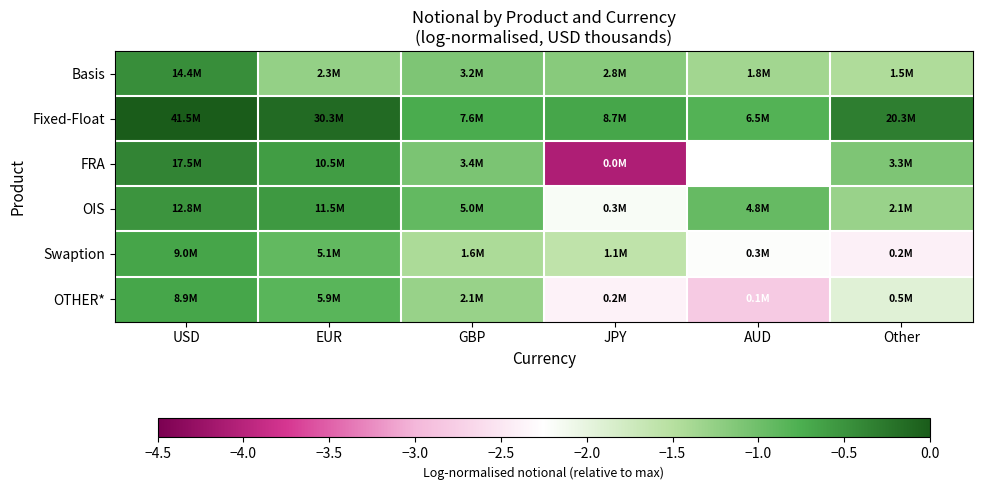

Rank the series at JPY from lowest to highest value.

FRA, OTHER*, OIS, Swaption, Basis, Fixed-Float